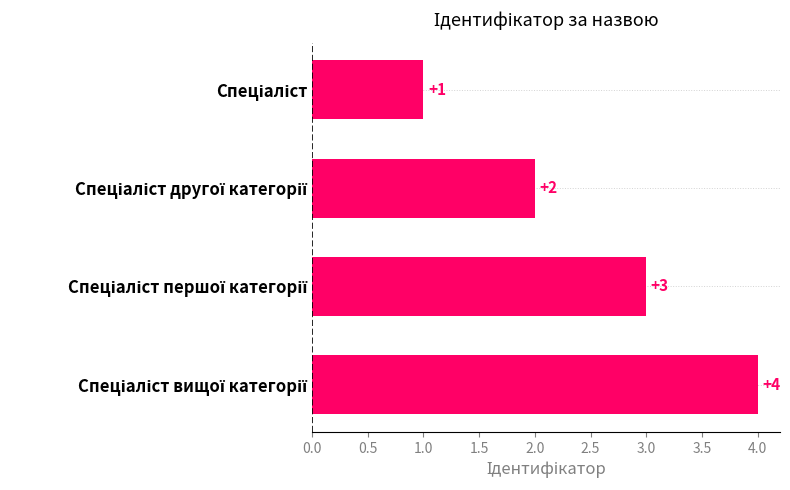

How many data points are less than 3?

2